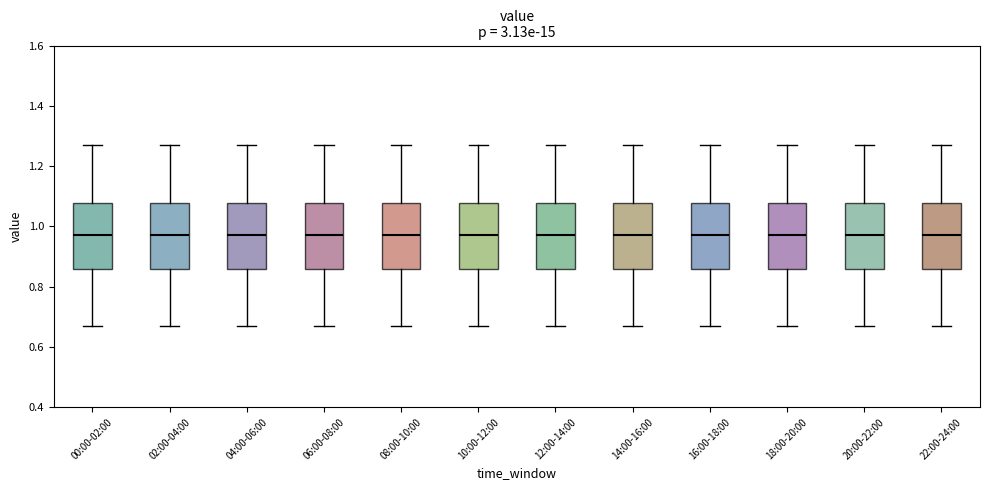

Reading left to right, transcribe this box plot: for each box, give where its median line is, the range the box spans, and where its two whiskers end, as read against the y-axis. The values are not printed on the chart, so give them approximately, as read against the axis.

00:00-02:00: median 0.98, box 0.86 to 1.08, whiskers 0.68 to 1.28
02:00-04:00: median 0.98, box 0.86 to 1.08, whiskers 0.68 to 1.28
04:00-06:00: median 0.98, box 0.86 to 1.08, whiskers 0.68 to 1.28
06:00-08:00: median 0.98, box 0.86 to 1.08, whiskers 0.68 to 1.28
08:00-10:00: median 0.98, box 0.86 to 1.08, whiskers 0.68 to 1.28
10:00-12:00: median 0.98, box 0.86 to 1.08, whiskers 0.68 to 1.28
12:00-14:00: median 0.98, box 0.86 to 1.08, whiskers 0.68 to 1.28
14:00-16:00: median 0.98, box 0.86 to 1.08, whiskers 0.68 to 1.28
16:00-18:00: median 0.98, box 0.86 to 1.08, whiskers 0.68 to 1.28
18:00-20:00: median 0.98, box 0.86 to 1.08, whiskers 0.68 to 1.28
20:00-22:00: median 0.98, box 0.86 to 1.08, whiskers 0.68 to 1.28
22:00-24:00: median 0.98, box 0.86 to 1.08, whiskers 0.68 to 1.28